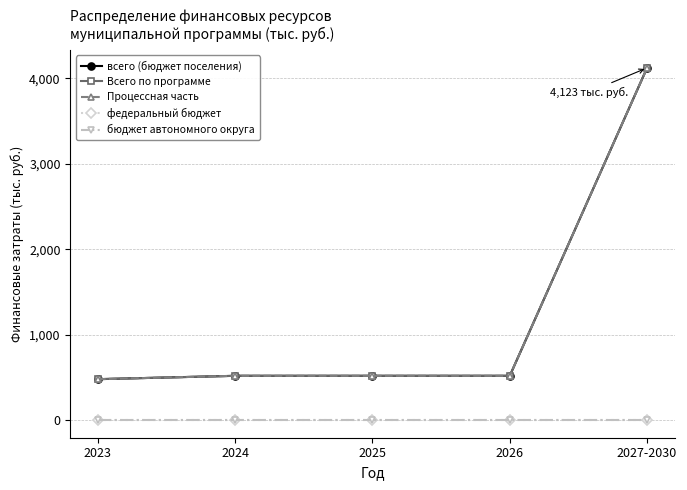

Is this an area chart (filled region under the line)?

No